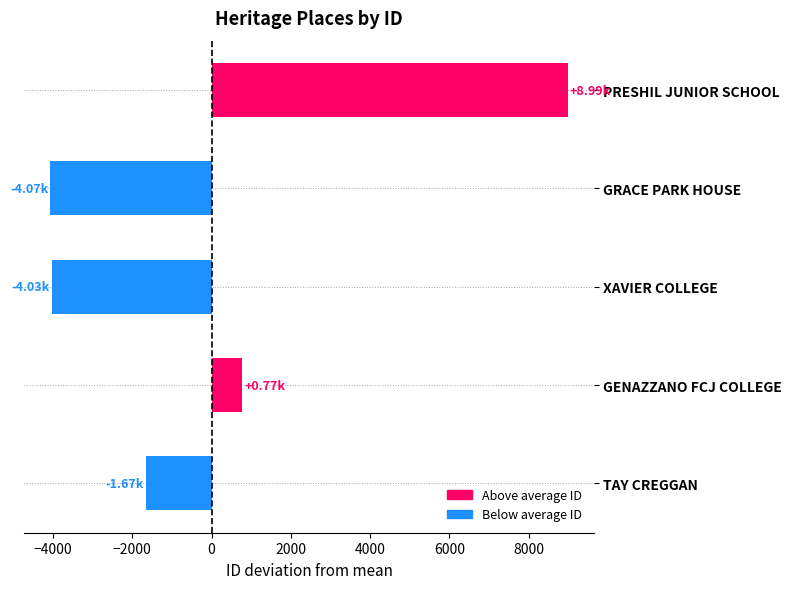

What is the label of the 1st bar from the bottom?

TAY CREGGAN